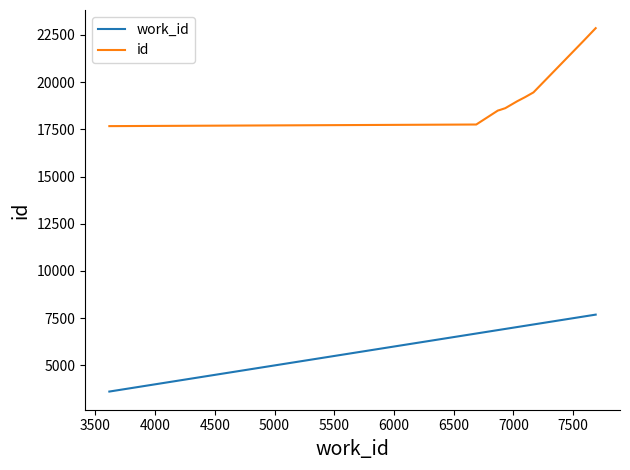

Which series has the widest spread of values?

id